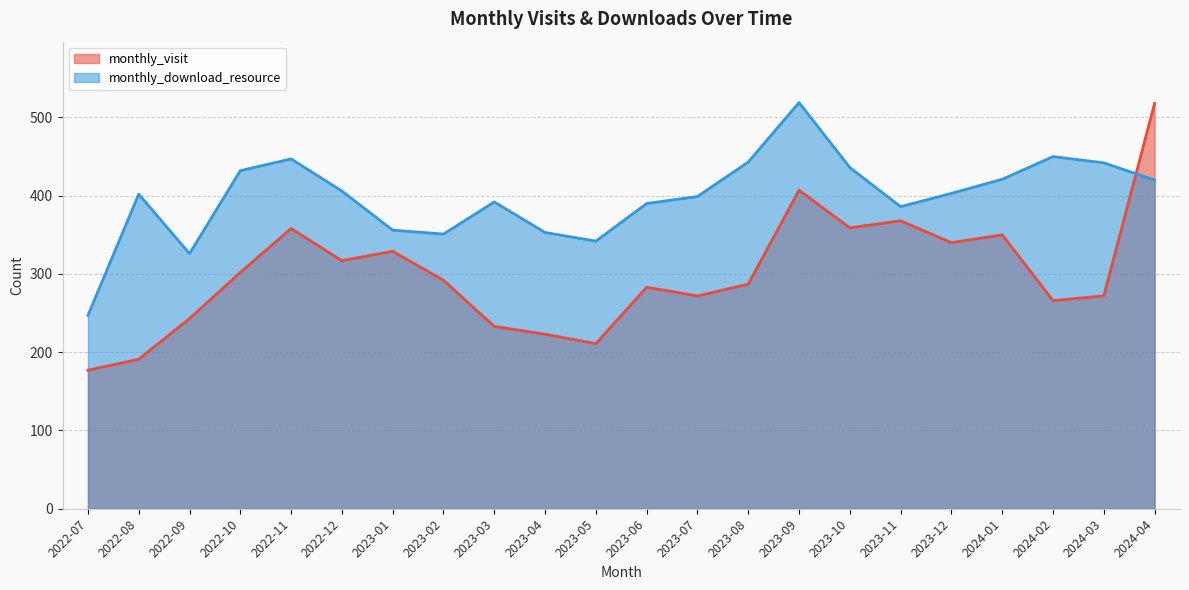

True or false: monthly_download_resource has a value of 742 at 2024-02.

False